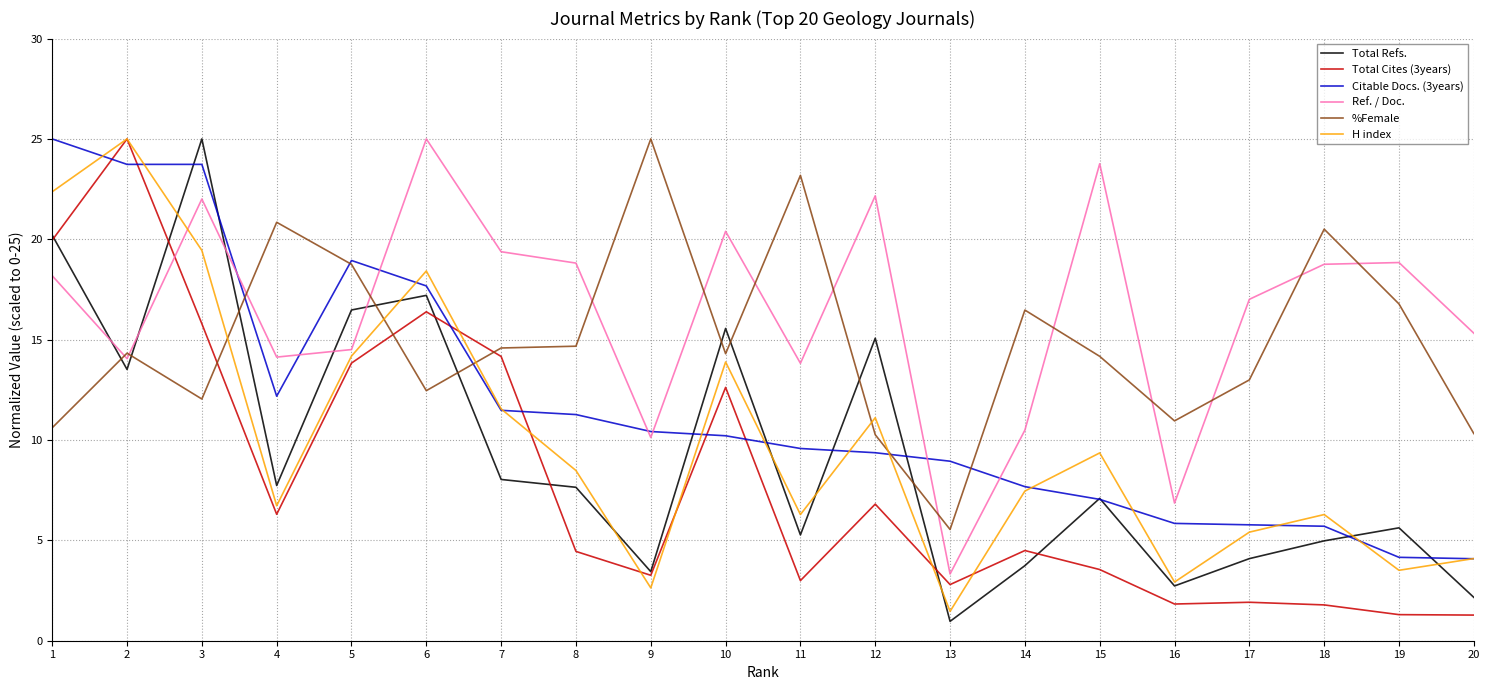

What is the difference between the maximum and second lowest values in the Total Cites (3years) series?

23.7